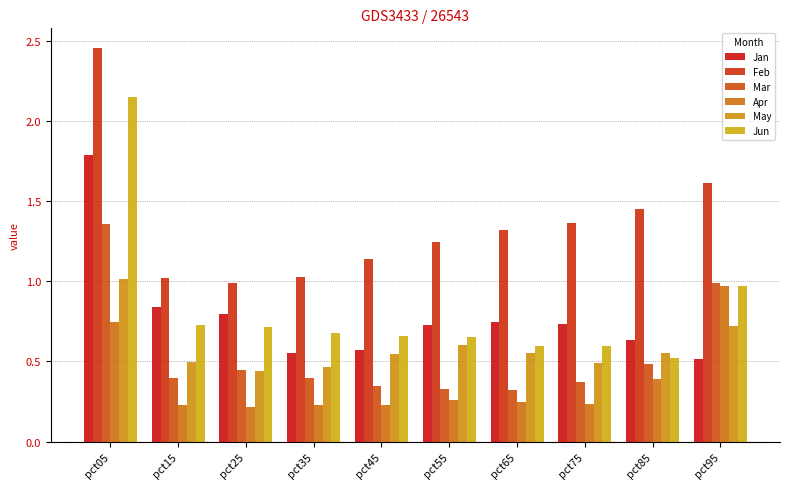

Between pct15 and pct35, which series saw the biggest shift?

Jan